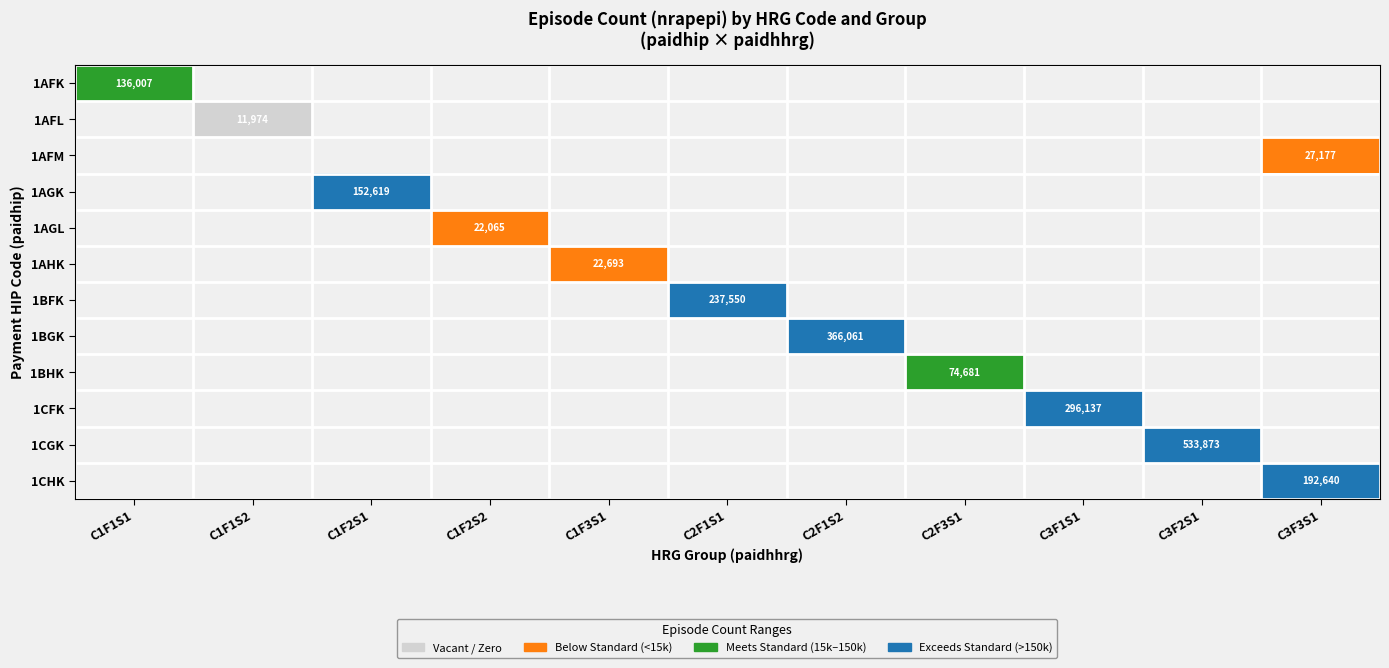

The value of 1CGK at C3F2S1 is 899142. True or false?

False